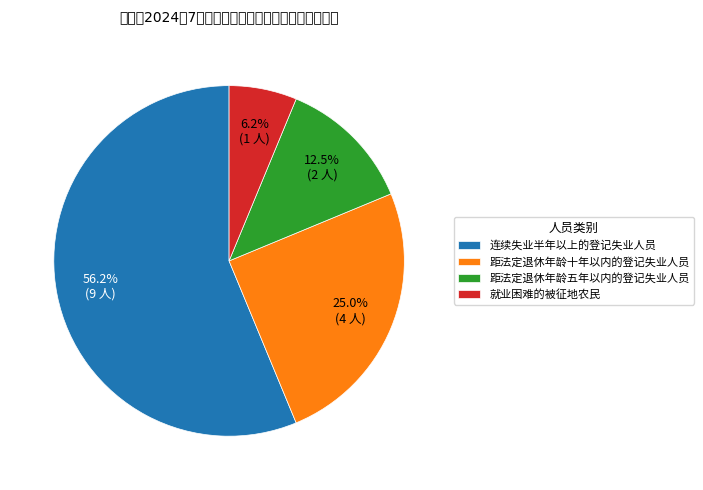

What percentage do 就业困难的被征地农民 and 连续失业半年以上的登记失业人员 together represent?

62.5%